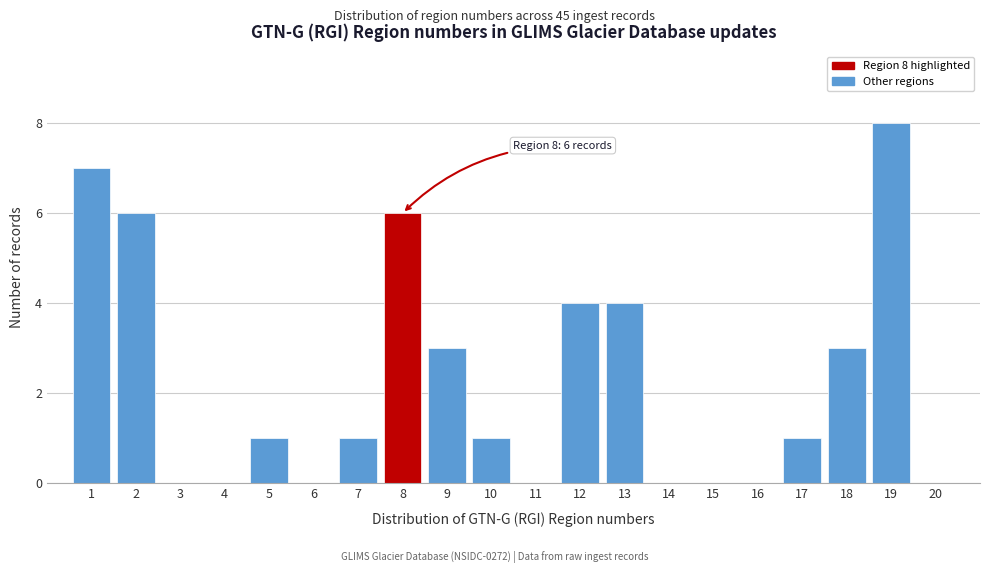

Which range on the x-axis has the tallest bar?

18.5 to 19.5